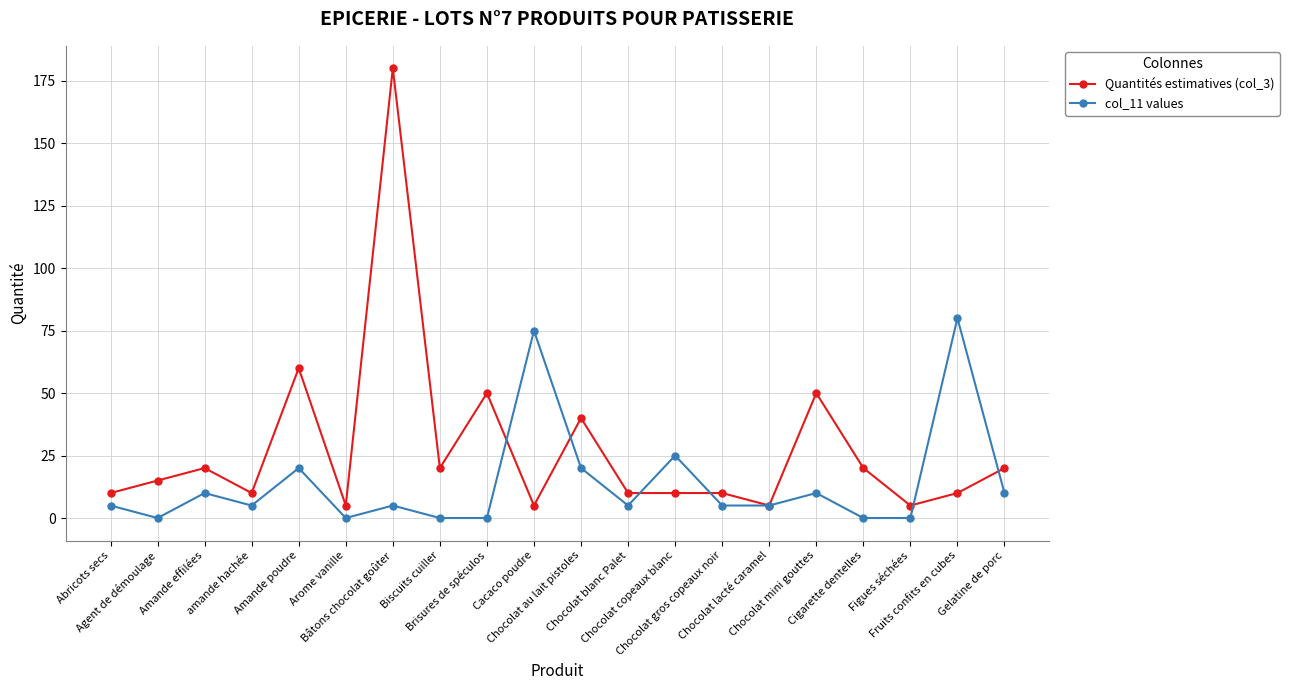

What is the difference between the col_11 values values at Chocolat mini gouttes and Abricots secs?

5